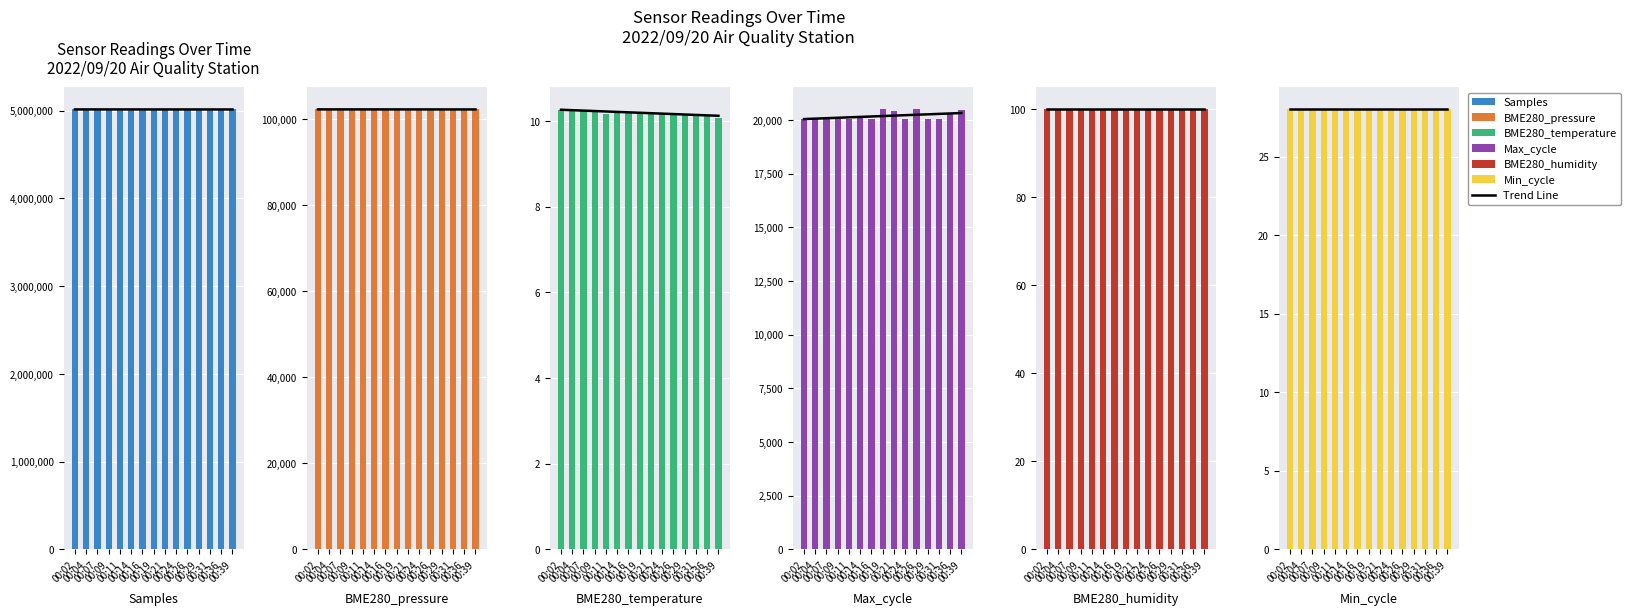

How many distinct data groups are displayed?

6